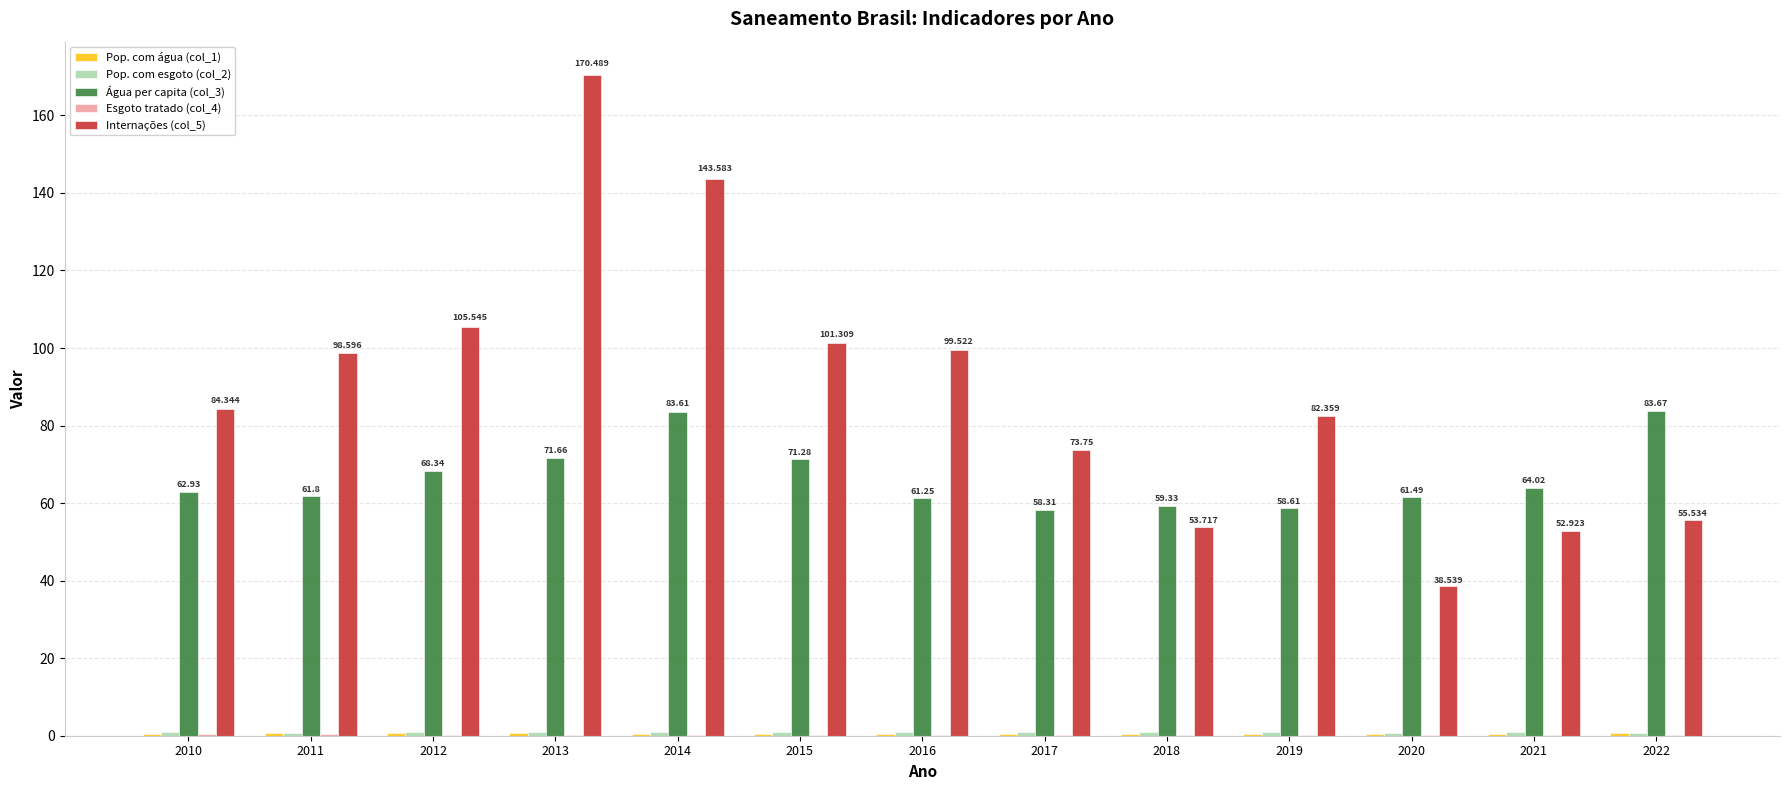

What is the value of the Pop. com água (col_1) bar at the 13th from the left?

0.7